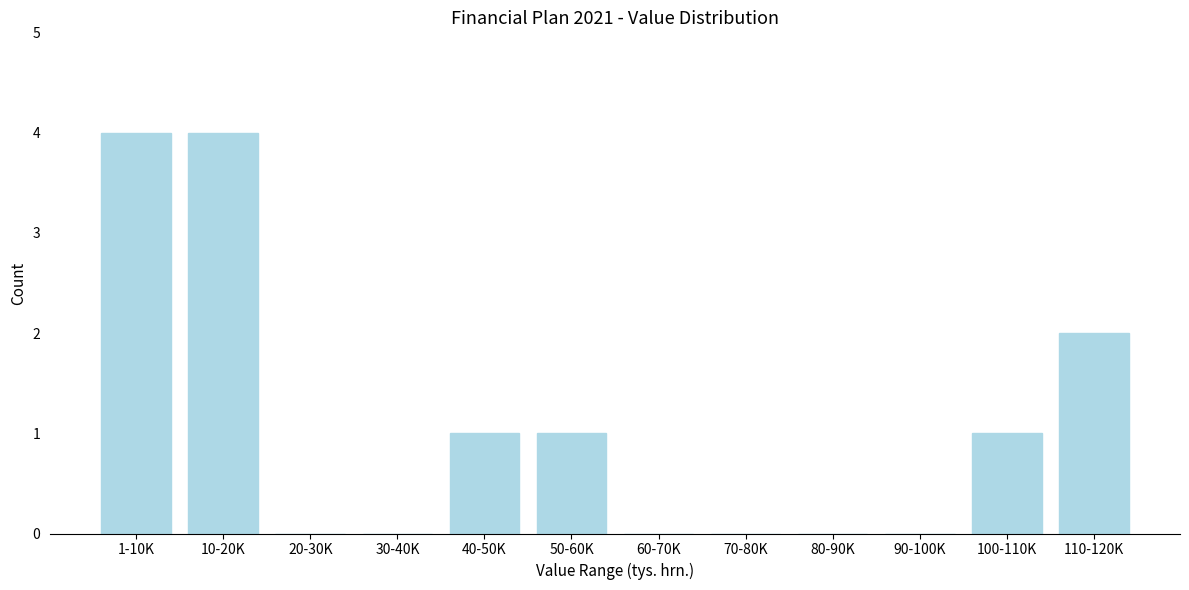

Reading right to left, list all the values displayed in this chart.

110-120K=2	100-110K=1	90-100K=0	80-90K=0	70-80K=0	60-70K=0	50-60K=1	40-50K=1	30-40K=0	20-30K=0	10-20K=4	1-10K=4